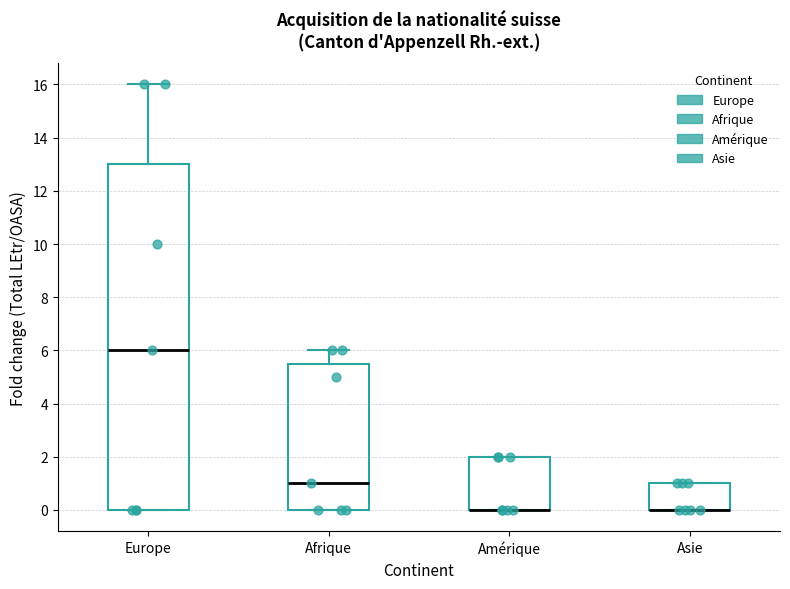

Reading left to right, transcribe this box plot: for each box, give where its median line is, the range the box spans, and where its two whiskers end, as read against the y-axis. The values are not printed on the chart, so give them approximately, as read against the axis.

Europe: median 6.0, box 0.0 to 13.0, whiskers 0.0 to 16.0
Afrique: median 1.0, box 0.0 to 5.6, whiskers 0.0 to 6.0
Amérique: median 0.0 (drawn on the box's lower edge), box 0.0 to 2.0, whiskers 0.0 to 2.0
Asie: median 0.0 (drawn on the box's lower edge), box 0.0 to 1.0, whiskers 0.0 to 1.0